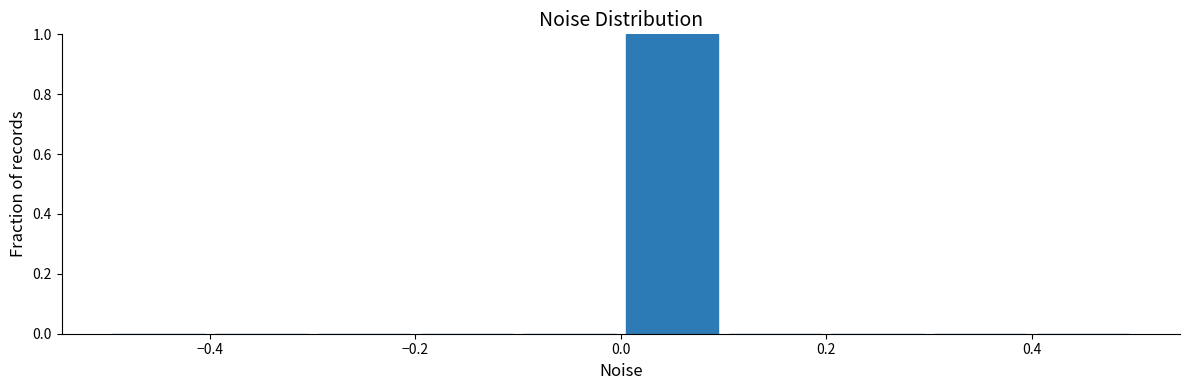

How tall is the bar that spans 0.0 to 0.1 on the x-axis? The values are not printed on the chart, so give them approximately, as read against the axis.

1